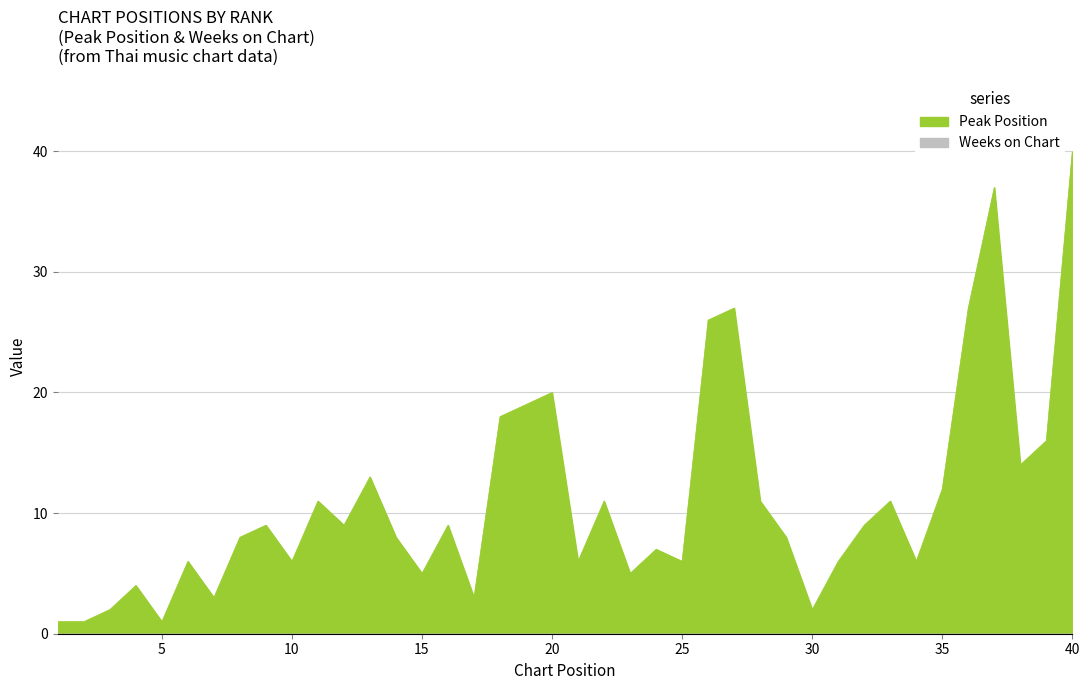

Count the number of data series in this chart.

2